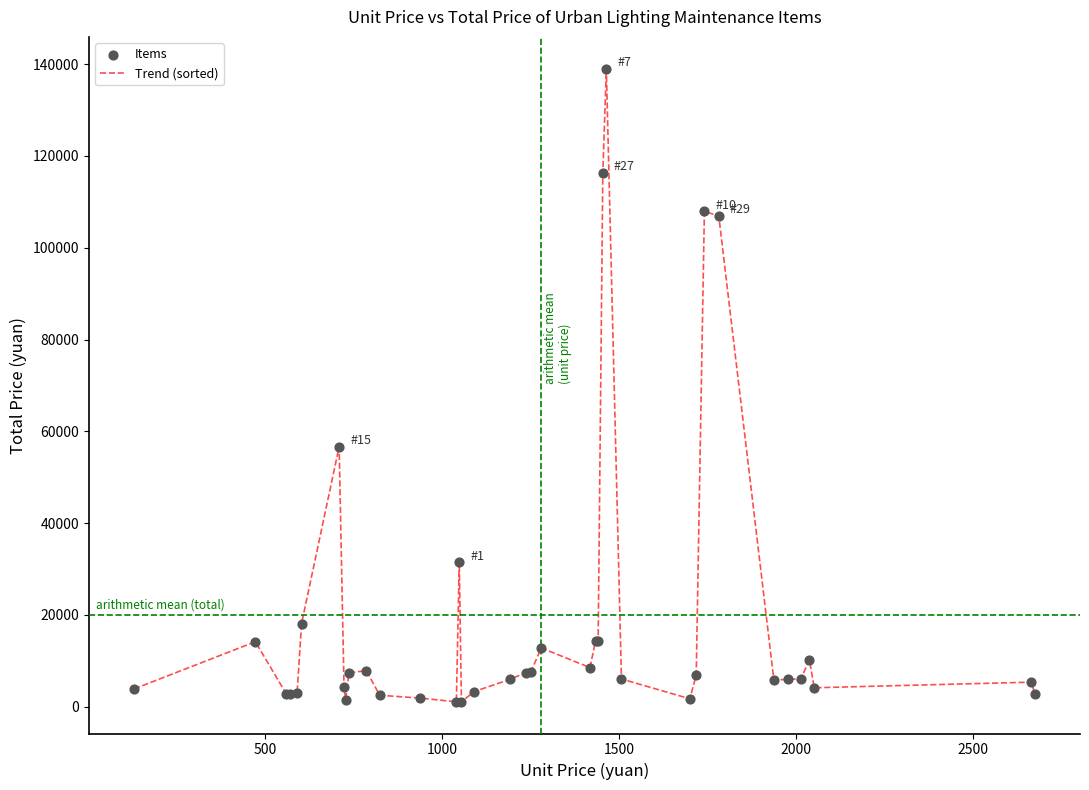

Is this an area chart (filled region under the line)?

No